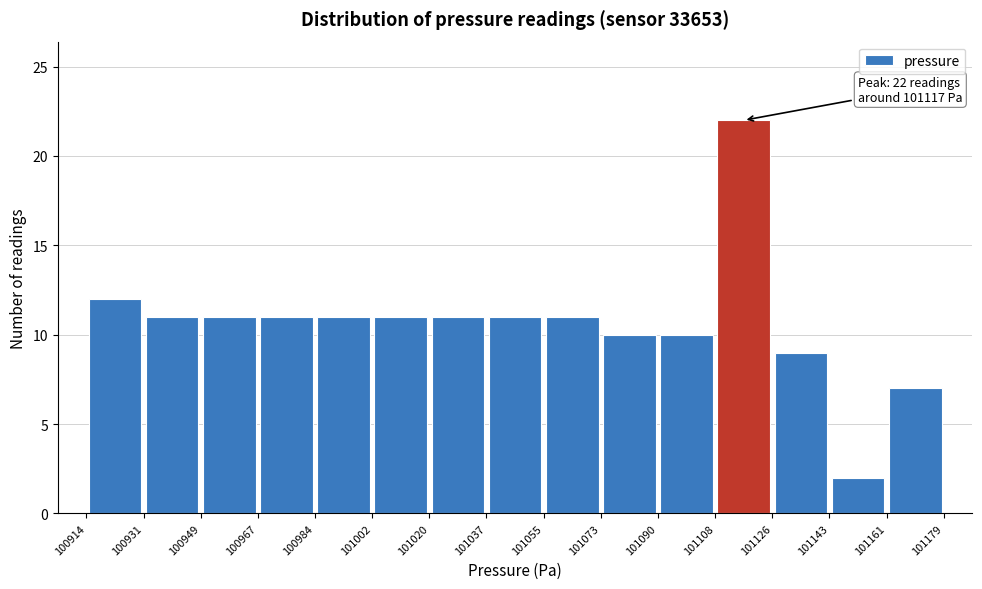

Which range on the x-axis has the tallest bar?

101108 to 101126